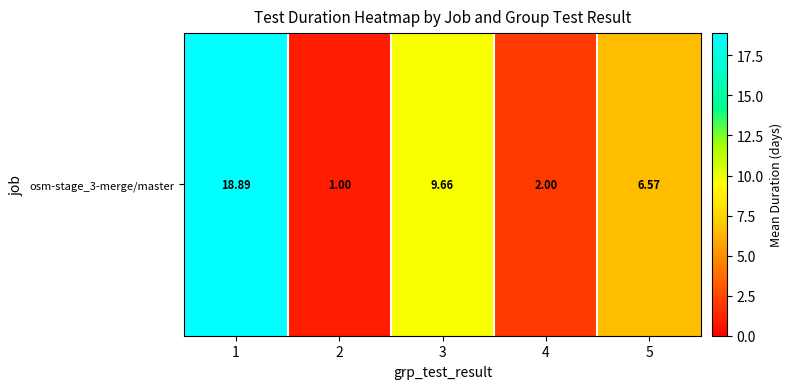

What is the greatest value displayed?

18.9